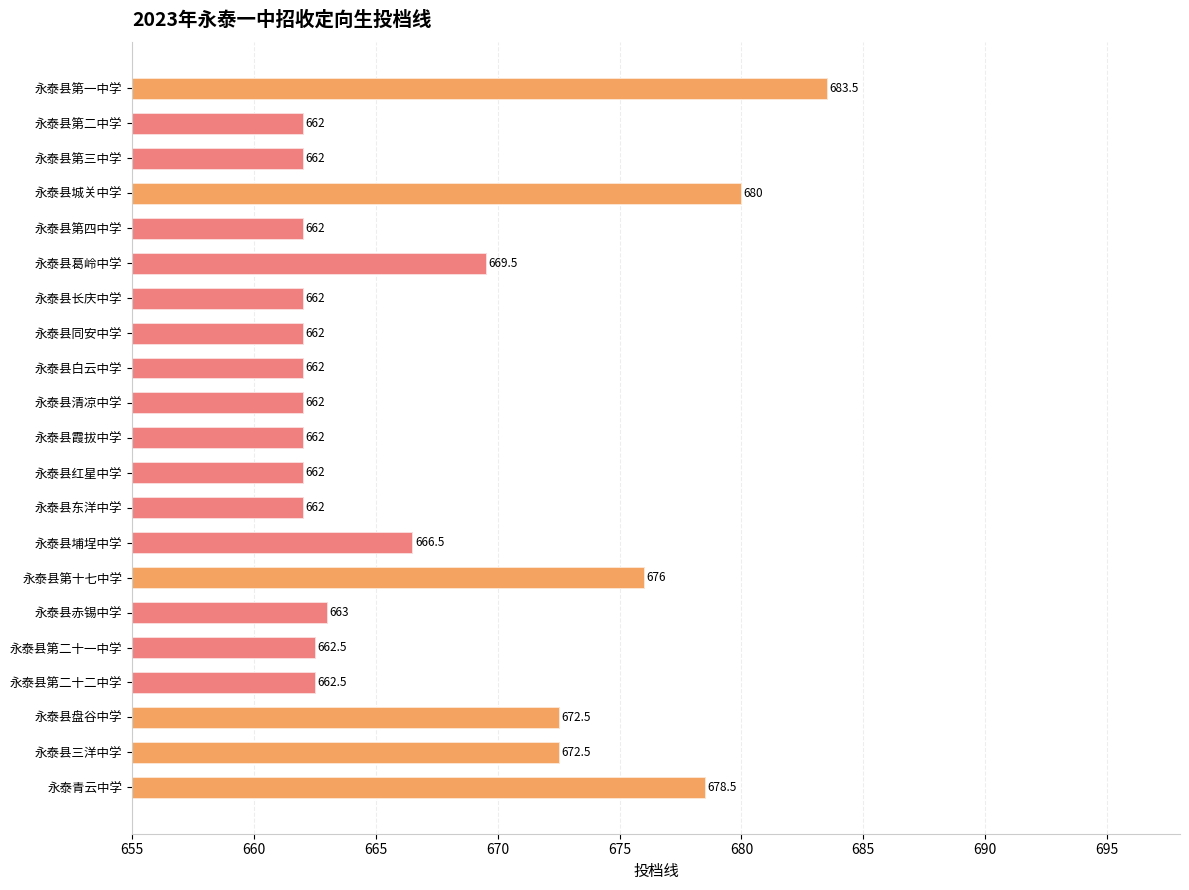

How many categories are shown in the chart?

21